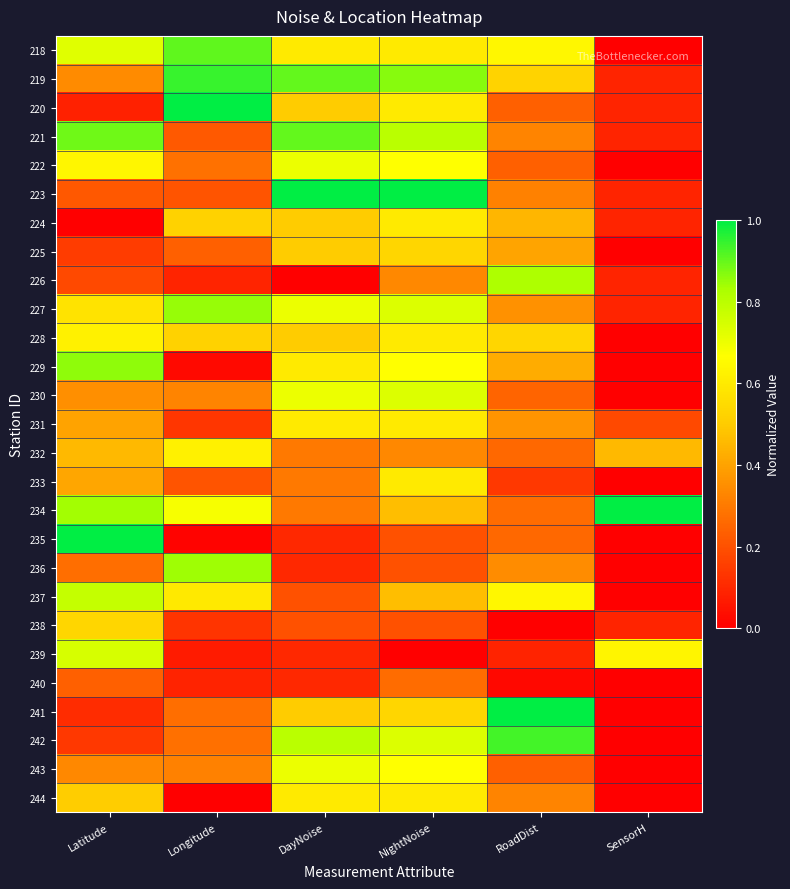

Reading left to right, list all the values displayed in this chart.

218: Latitude=0.7	Longitude=0.9	DayNoise=0.6	NightNoise=0.6	RoadDist=0.6	SensorH=0.0
219: Latitude=0.3	Longitude=0.9	DayNoise=0.9	NightNoise=0.9	RoadDist=0.5	SensorH=0.1
220: Latitude=0.1	Longitude=1.0	DayNoise=0.5	NightNoise=0.6	RoadDist=0.2	SensorH=0.1
221: Latitude=0.9	Longitude=0.2	DayNoise=0.9	NightNoise=0.8	RoadDist=0.3	SensorH=0.1
222: Latitude=0.6	Longitude=0.3	DayNoise=0.7	NightNoise=0.7	RoadDist=0.2	SensorH=0.0
223: Latitude=0.2	Longitude=0.2	DayNoise=1.0	NightNoise=1.0	RoadDist=0.3	SensorH=0.1
224: Latitude=0.0	Longitude=0.5	DayNoise=0.5	NightNoise=0.6	RoadDist=0.4	SensorH=0.1
225: Latitude=0.2	Longitude=0.2	DayNoise=0.5	NightNoise=0.5	RoadDist=0.4	SensorH=0.0
226: Latitude=0.2	Longitude=0.1	DayNoise=0.0	NightNoise=0.3	RoadDist=0.8	SensorH=0.1
227: Latitude=0.6	Longitude=0.8	DayNoise=0.7	NightNoise=0.7	RoadDist=0.4	SensorH=0.1
228: Latitude=0.6	Longitude=0.5	DayNoise=0.5	NightNoise=0.6	RoadDist=0.5	SensorH=0.0
229: Latitude=0.9	Longitude=0.0	DayNoise=0.6	NightNoise=0.7	RoadDist=0.4	SensorH=0.0
230: Latitude=0.4	Longitude=0.3	DayNoise=0.7	NightNoise=0.7	RoadDist=0.2	SensorH=0.0
231: Latitude=0.4	Longitude=0.1	DayNoise=0.6	NightNoise=0.6	RoadDist=0.4	SensorH=0.2
232: Latitude=0.5	Longitude=0.6	DayNoise=0.3	NightNoise=0.3	RoadDist=0.3	SensorH=0.5
233: Latitude=0.4	Longitude=0.2	DayNoise=0.3	NightNoise=0.6	RoadDist=0.1	SensorH=0.0
234: Latitude=0.8	Longitude=0.7	DayNoise=0.3	NightNoise=0.5	RoadDist=0.3	SensorH=1.0
235: Latitude=1.0	Longitude=0.0	DayNoise=0.1	NightNoise=0.2	RoadDist=0.3	SensorH=0.0
236: Latitude=0.3	Longitude=0.8	DayNoise=0.1	NightNoise=0.2	RoadDist=0.3	SensorH=0.0
237: Latitude=0.8	Longitude=0.6	DayNoise=0.2	NightNoise=0.5	RoadDist=0.6	SensorH=0.0
238: Latitude=0.5	Longitude=0.1	DayNoise=0.2	NightNoise=0.2	RoadDist=0.0	SensorH=0.1
239: Latitude=0.7	Longitude=0.1	DayNoise=0.1	NightNoise=0.0	RoadDist=0.1	SensorH=0.6
240: Latitude=0.2	Longitude=0.1	DayNoise=0.1	NightNoise=0.3	RoadDist=0.0	SensorH=0.0
241: Latitude=0.1	Longitude=0.3	DayNoise=0.5	NightNoise=0.5	RoadDist=1.0	SensorH=0.0
242: Latitude=0.1	Longitude=0.3	DayNoise=0.8	NightNoise=0.7	RoadDist=0.9	SensorH=0.0
243: Latitude=0.3	Longitude=0.3	DayNoise=0.7	NightNoise=0.7	RoadDist=0.2	SensorH=0.0
244: Latitude=0.5	Longitude=0.0	DayNoise=0.6	NightNoise=0.6	RoadDist=0.3	SensorH=0.0